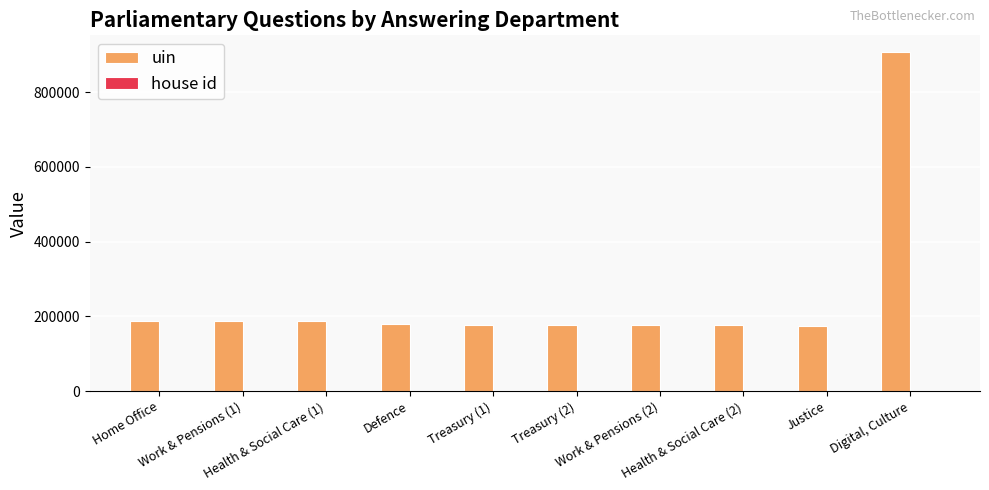

What is the greatest value displayed?

906665